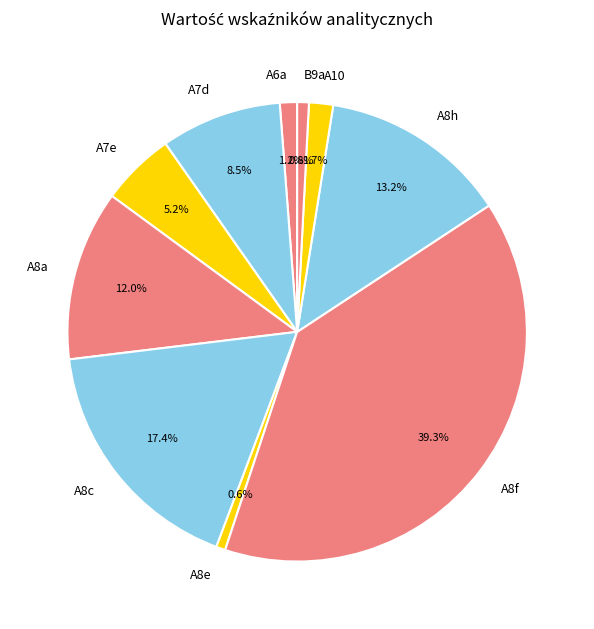

What portion of the pie excludes A7e?

94.8%